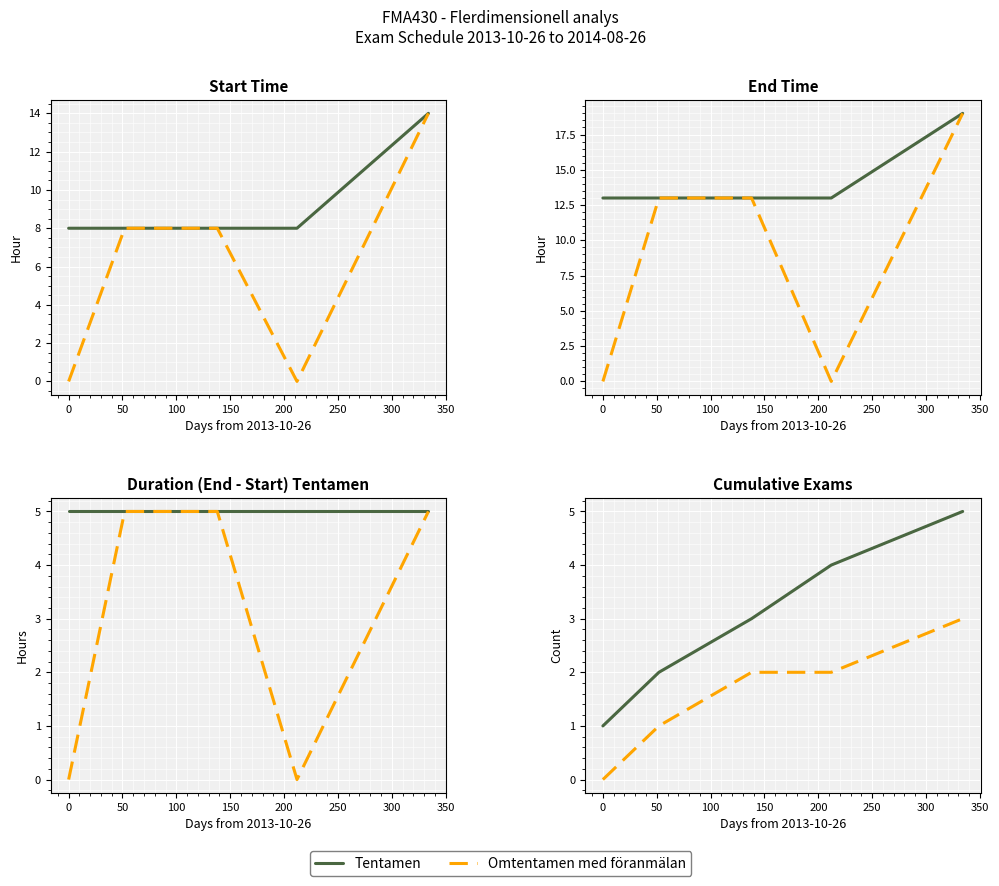

How many Omtentamen med föranmälan values are between 1 and 2?

3